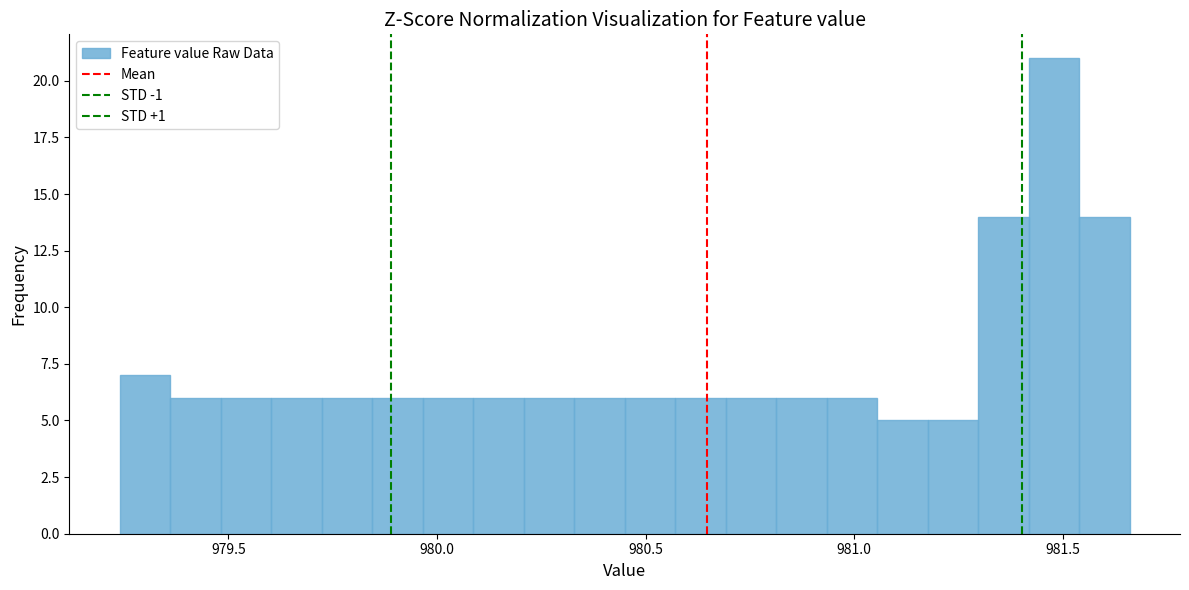

Read against the x-axis, roughly where is the centre of the tallest bar?

981.50